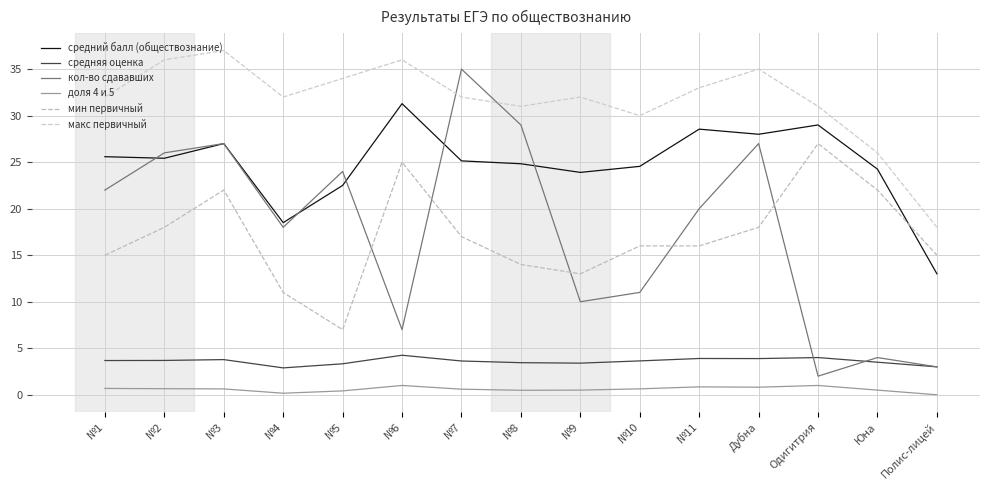

Reading left to right, extract all data points from this chart.

средний балл (обществознание): 25.6	25.4	27.0	18.5	22.5	31.3	25.1	24.8	23.9	24.6	28.6	28.0	29.0	24.2	13.0
средняя оценка: 3.7	3.7	3.8	2.9	3.3	4.2	3.6	3.5	3.4	3.6	3.9	3.9	4.0	3.5	3.0
кол-во сдававших: 22.0	26.0	27.0	18.0	24.0	7.0	35.0	29.0	10.0	11.0	20.0	27.0	2.0	4.0	3.0
доля 4 и 5: 0.7	0.7	0.6	0.2	0.4	1.0	0.6	0.5	0.5	0.6	0.8	0.8	1.0	0.5	0.0
мин первичный: 15.0	18.0	22.0	11.0	7.0	25.0	17.0	14.0	13.0	16.0	16.0	18.0	27.0	22.0	15.0
макс первичный: 32.0	36.0	37.0	32.0	34.0	36.0	32.0	31.0	32.0	30.0	33.0	35.0	31.0	26.0	18.0